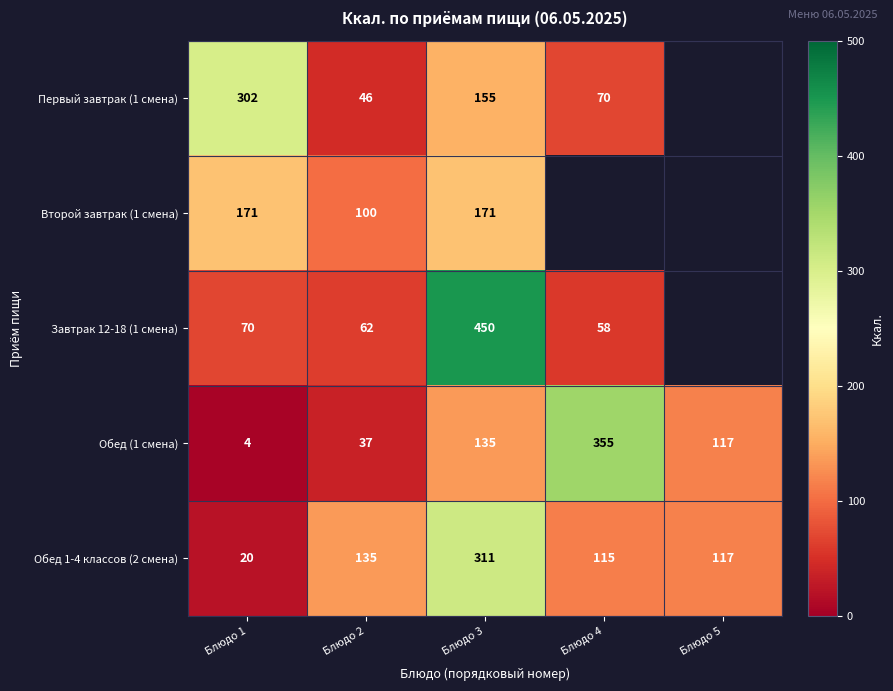

At which label is Обед 1-4 классов (2 смена) closest to 165?

Блюдо 2